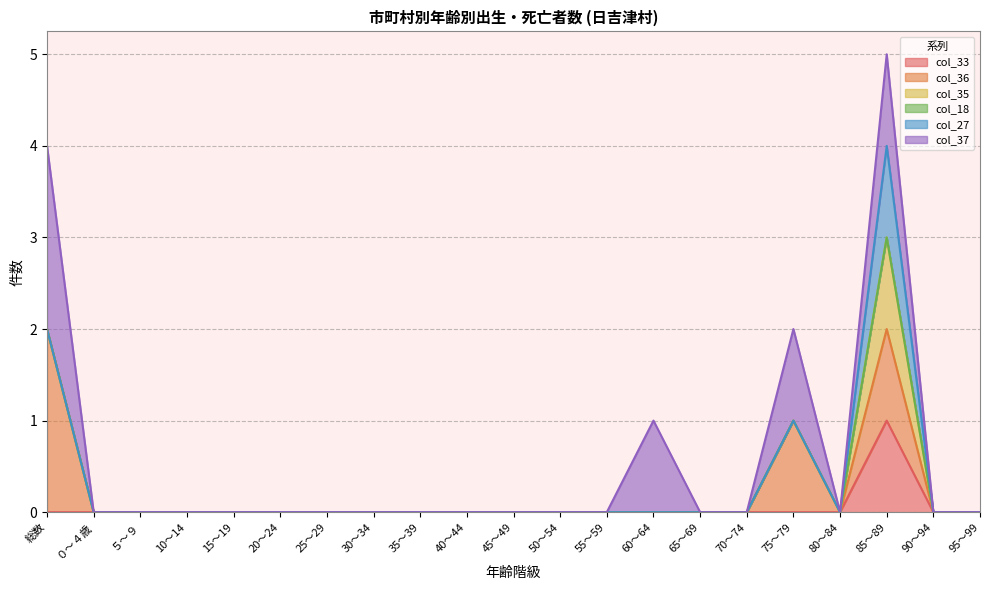

What is the label of the 20th point from the left?

90～94